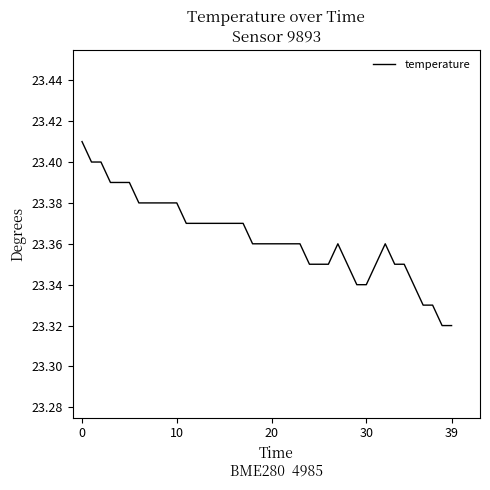

Is it true that the value at 39 is 8.1?

False